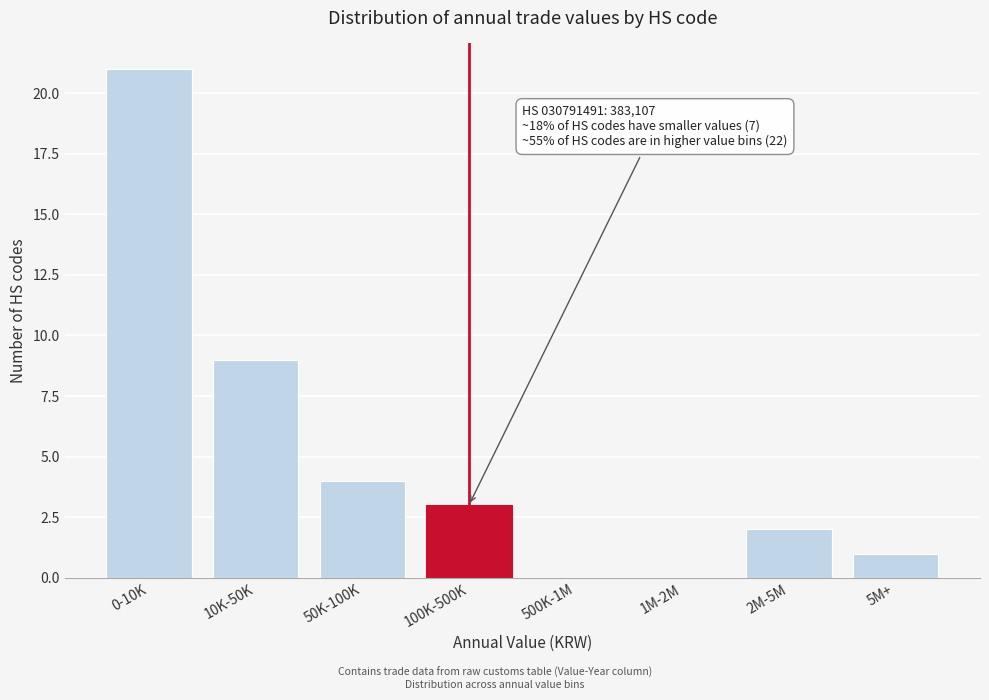

Reading left to right, list all the values displayed in this chart.

0-10K=21	10K-50K=9	50K-100K=4	100K-500K=3	500K-1M=0	1M-2M=0	2M-5M=2	5M+=1